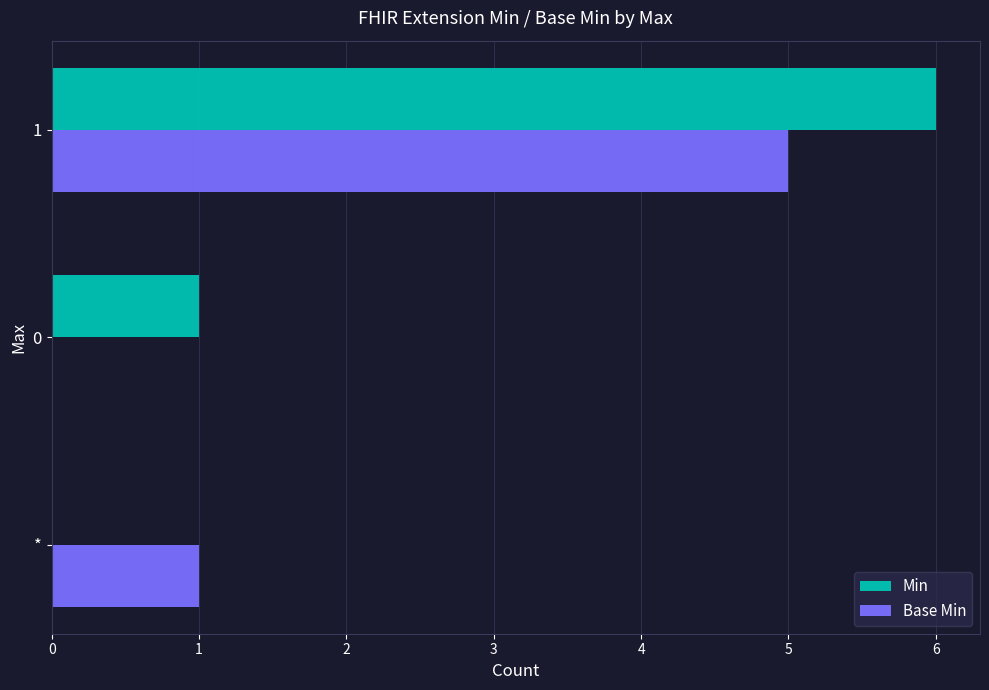

The Min series shows -2 at *. True or false?

False